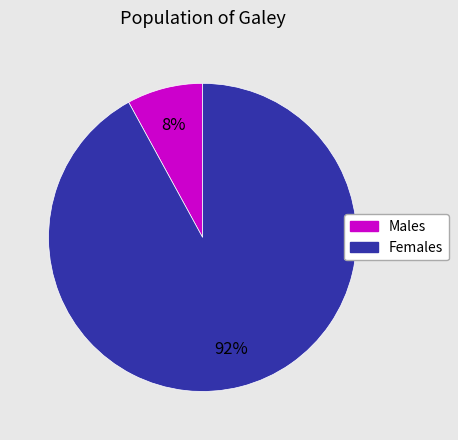

Does any single category account for the majority?

Yes